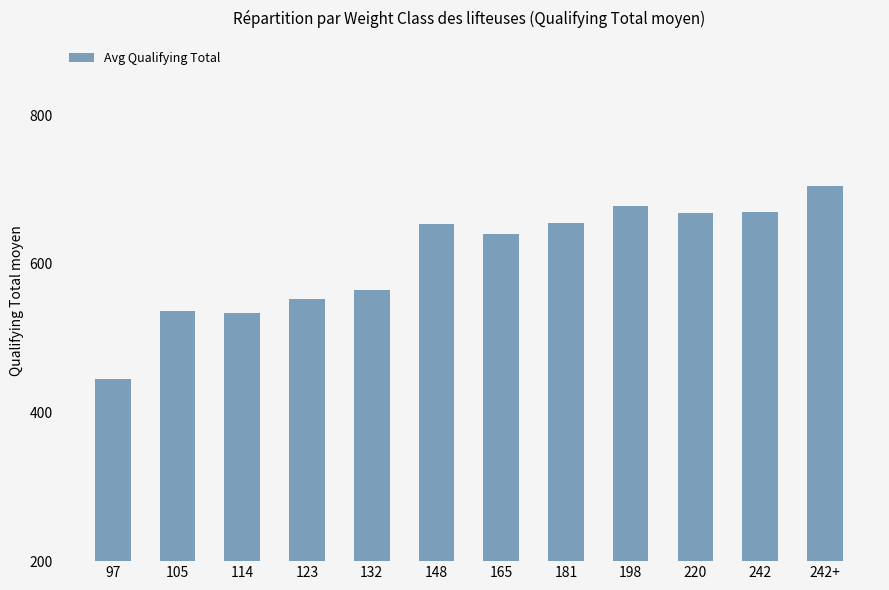

How many series are shown in this chart?

1